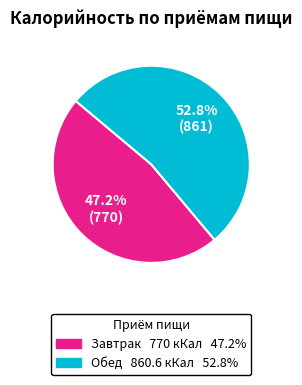

Between Обед and Завтрак, which is larger?

Обед